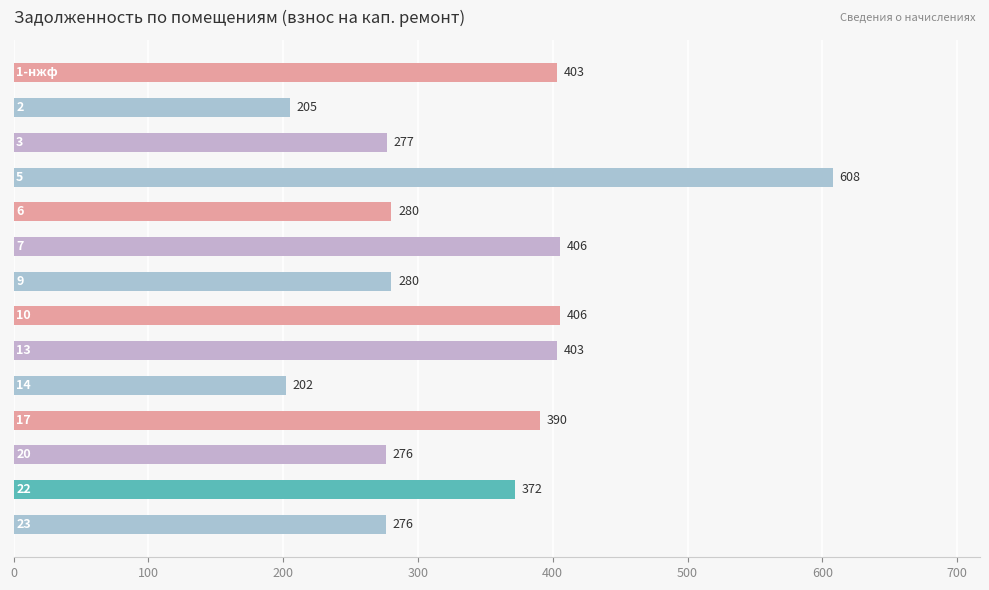

What is the greatest value displayed?

607.6